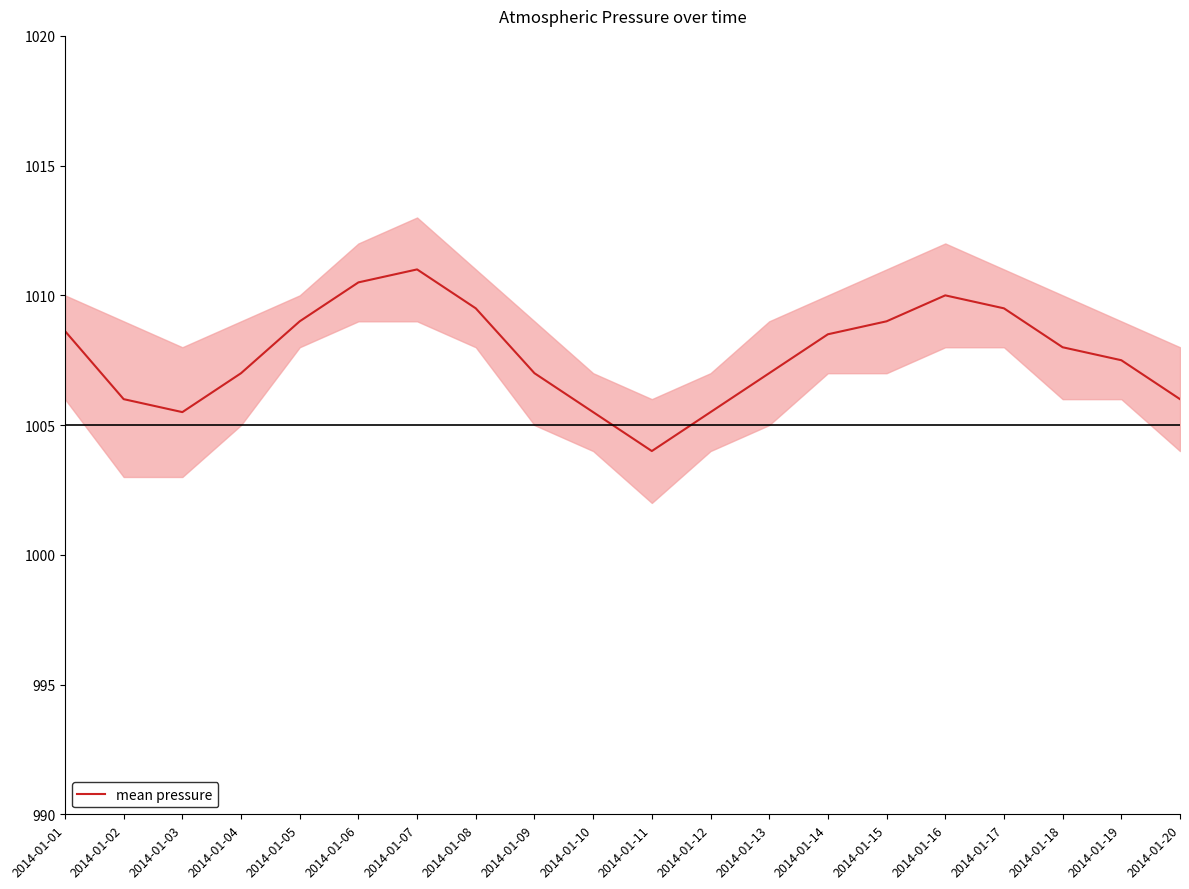

How many values are below 1008?

10